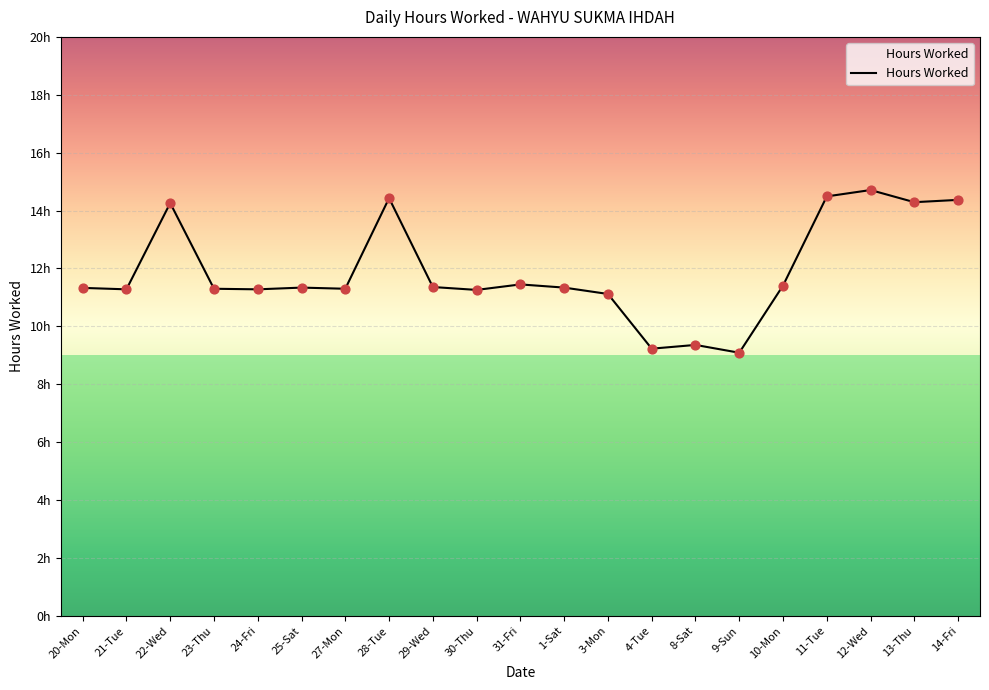

Is this an area chart (filled region under the line)?

Yes